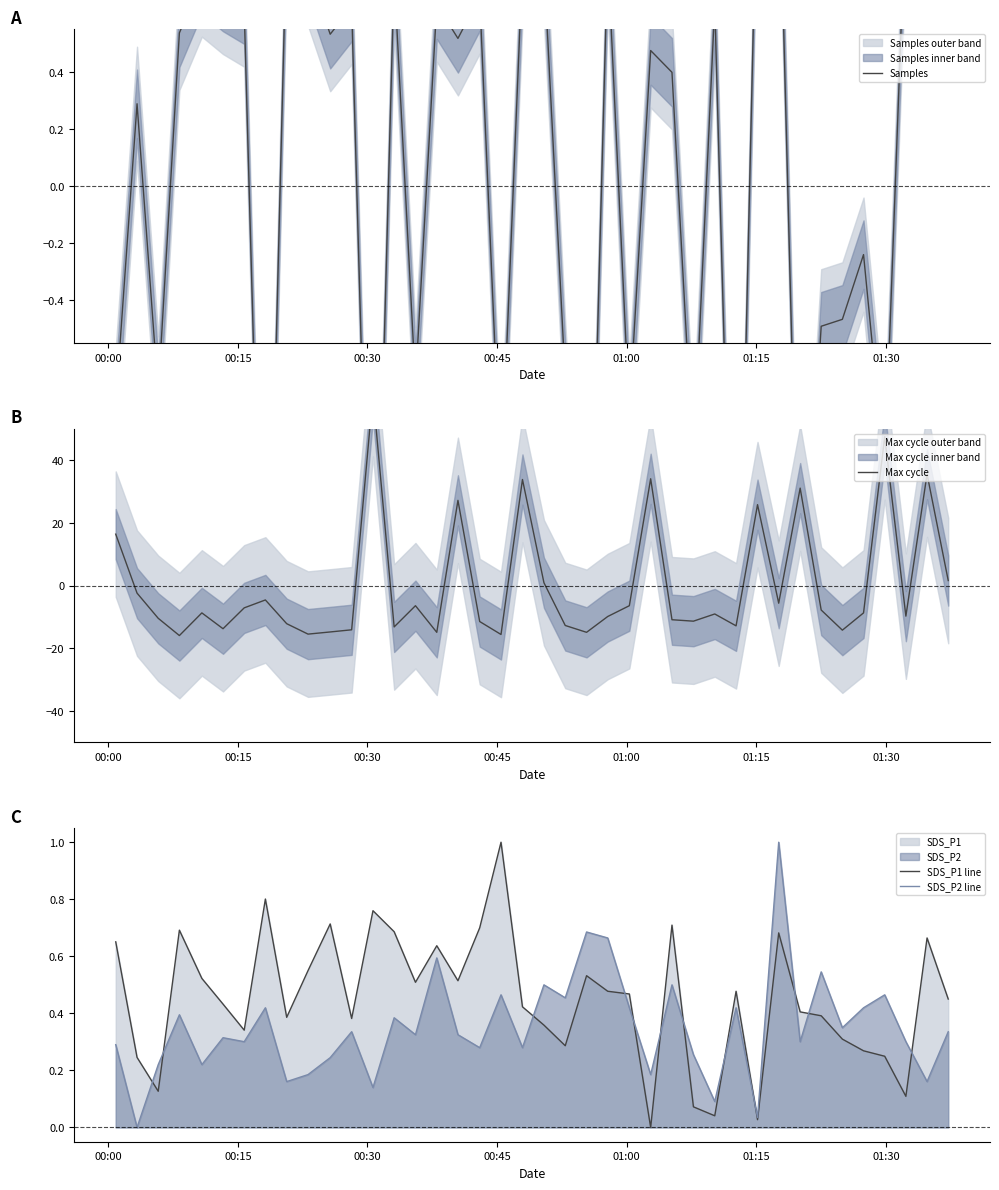

True or false: Max cycle has a value of -27.8 at 18.

False